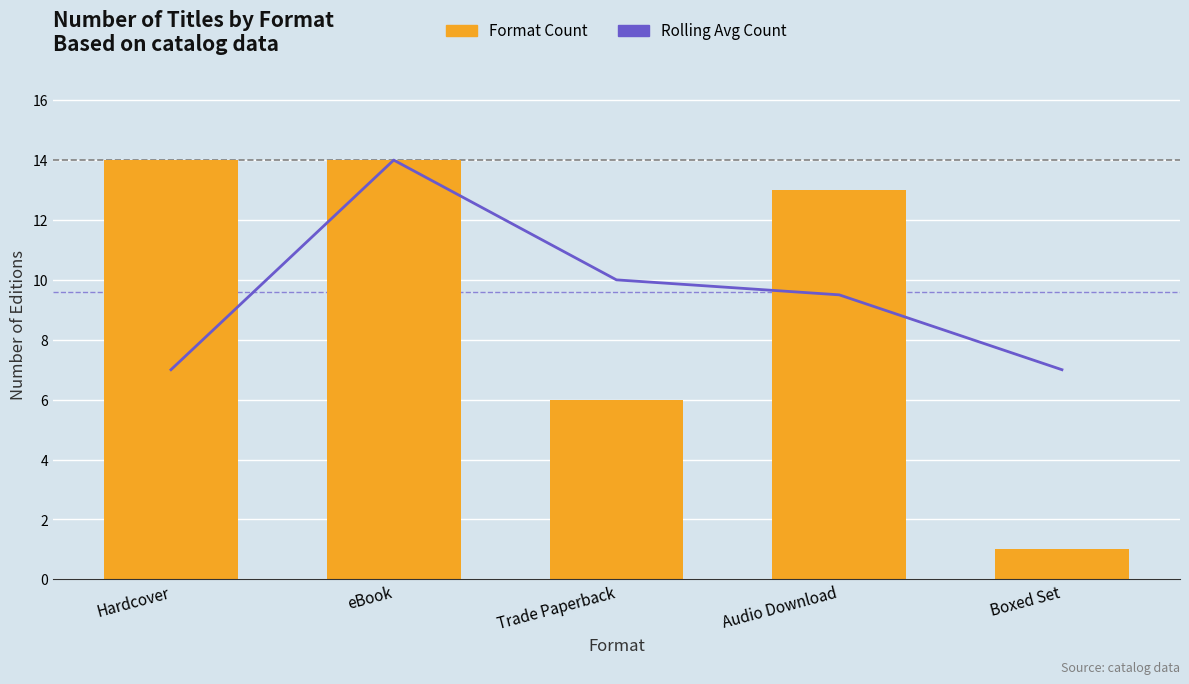

What is the sum of all Rolling Avg Count values?

47.5